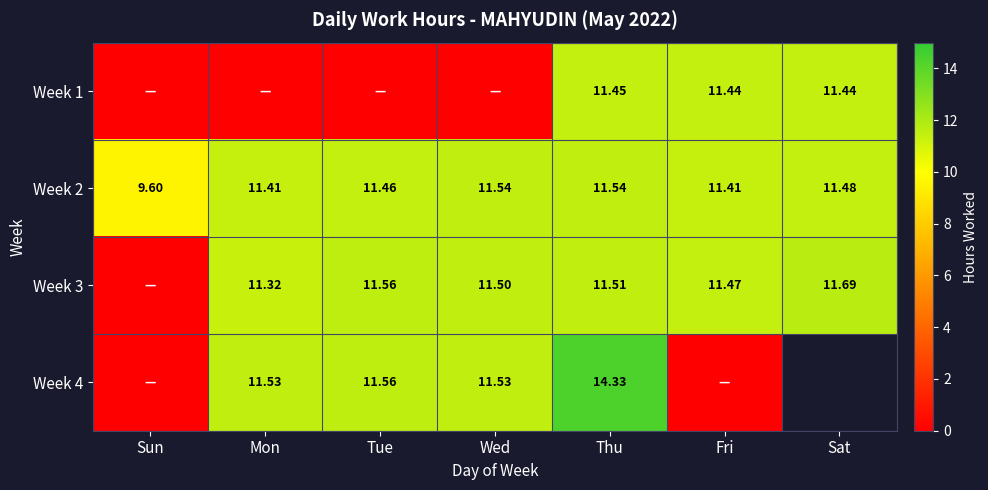

Where does the Week 2 series first go above 11?

Mon